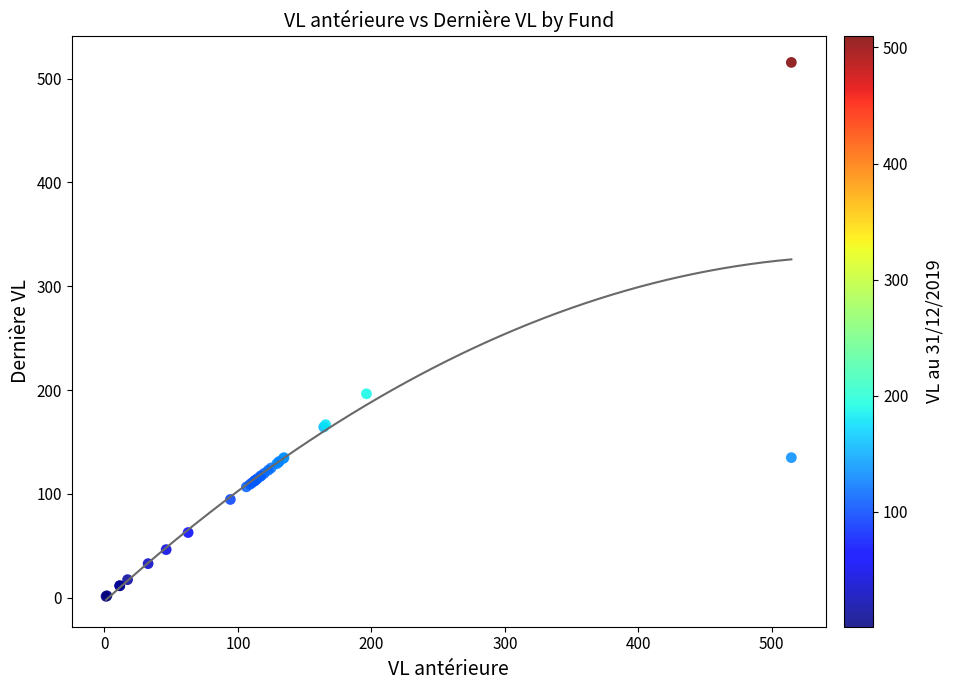

What Y value in the scatter plot is closest to 258?

196.4